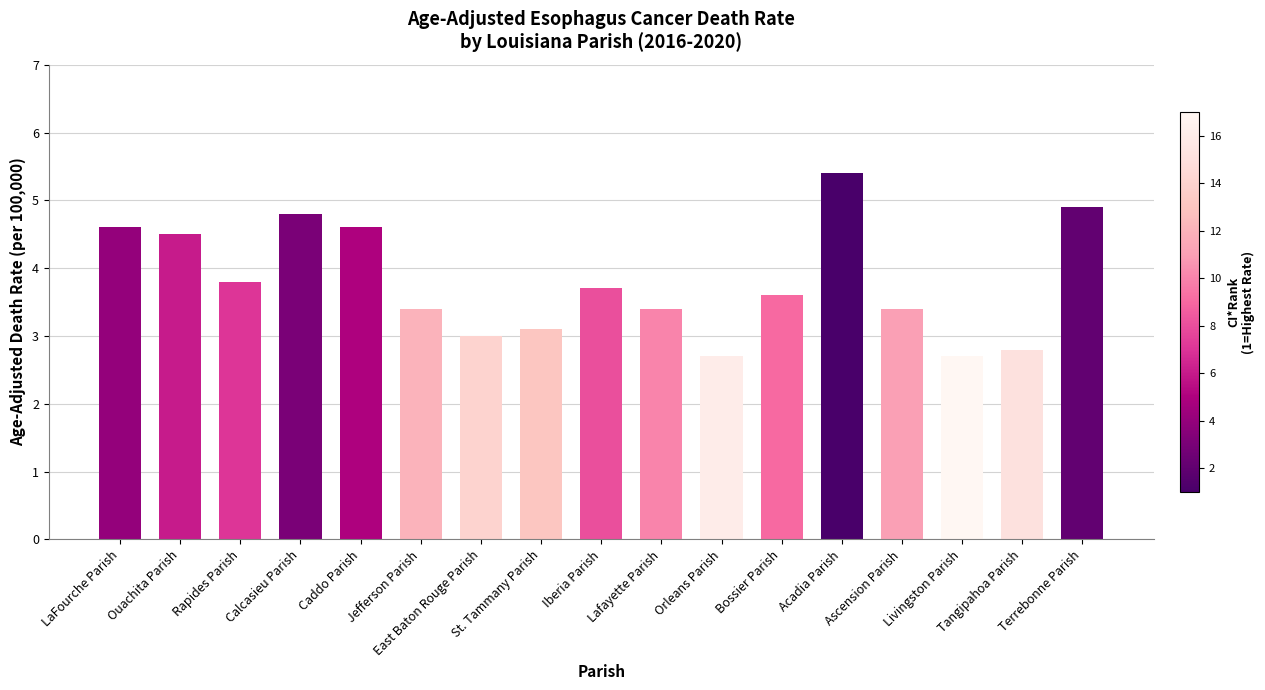

Is it true that the value at LaFourche Parish is 8.1?

False